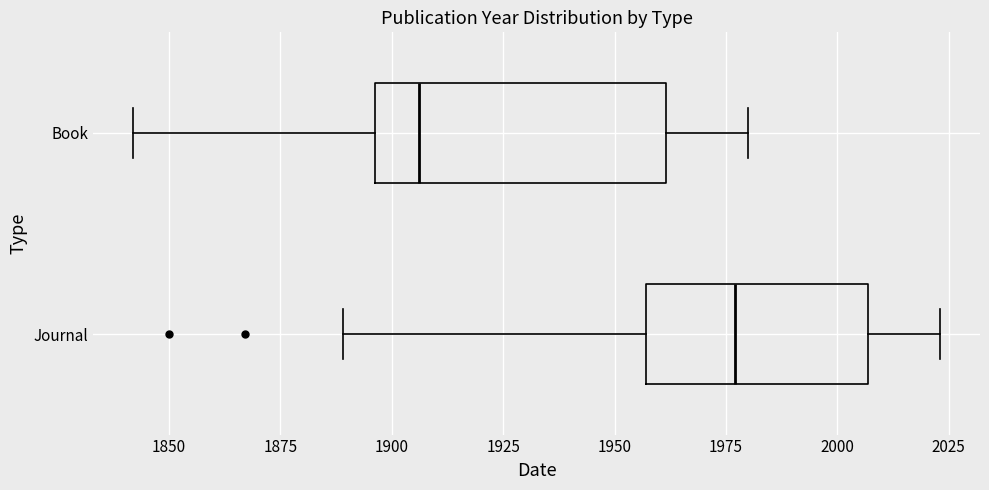

Reading bottom to top, transcribe this box plot: for each box, give where its median line is, the range the box spans, and where its two whiskers end, as read against the x-axis. The values are not printed on the chart, so give them approximately, as read against the axis.

Journal: median 1975, box 1955 to 2005, whiskers 1890 to 2025
Book: median 1905, box 1895 to 1960, whiskers 1840 to 1980